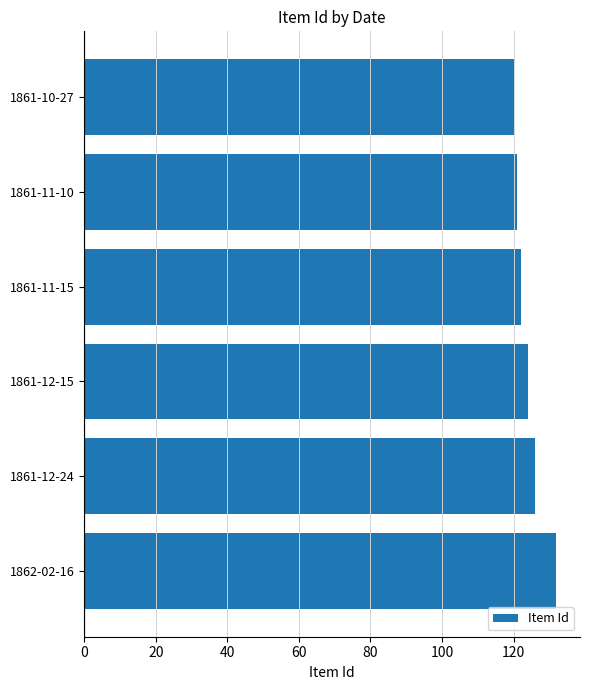

What is the average value?

124